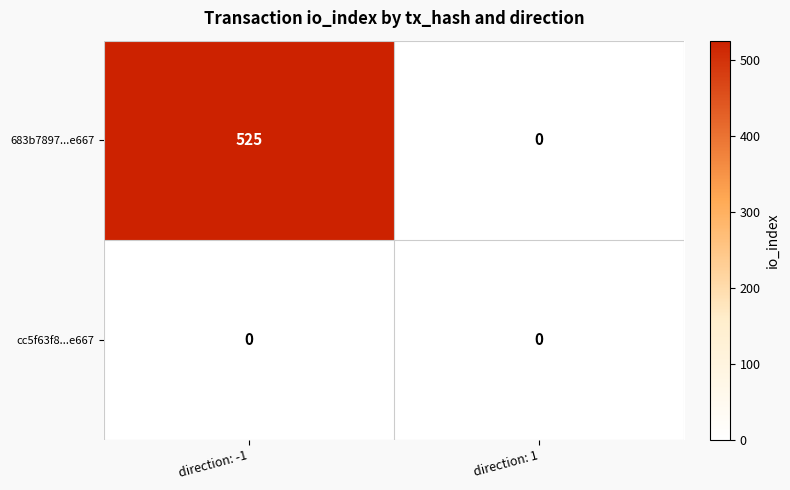

What is the greatest value displayed?

525